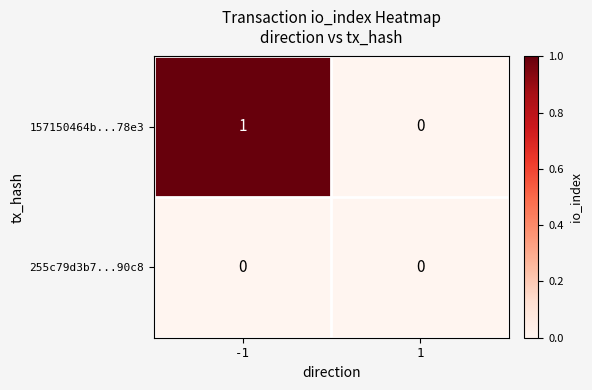

How many categories are shown in the chart?

2